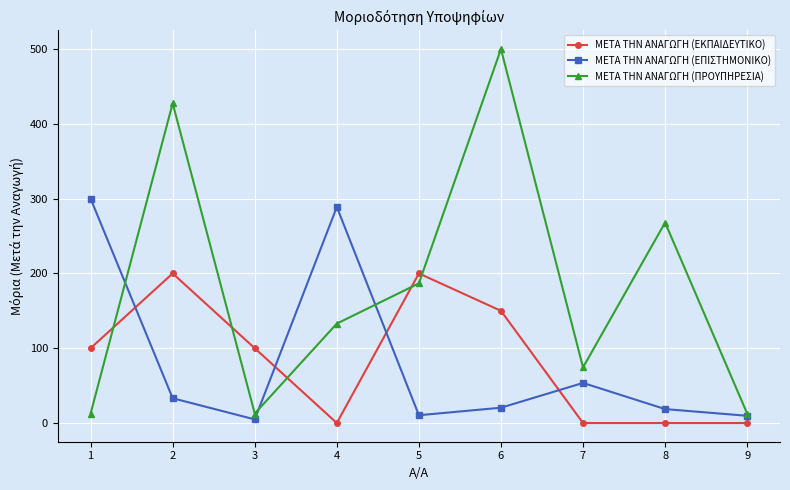

What is the difference between the highest and lowest values at 8?

268.0